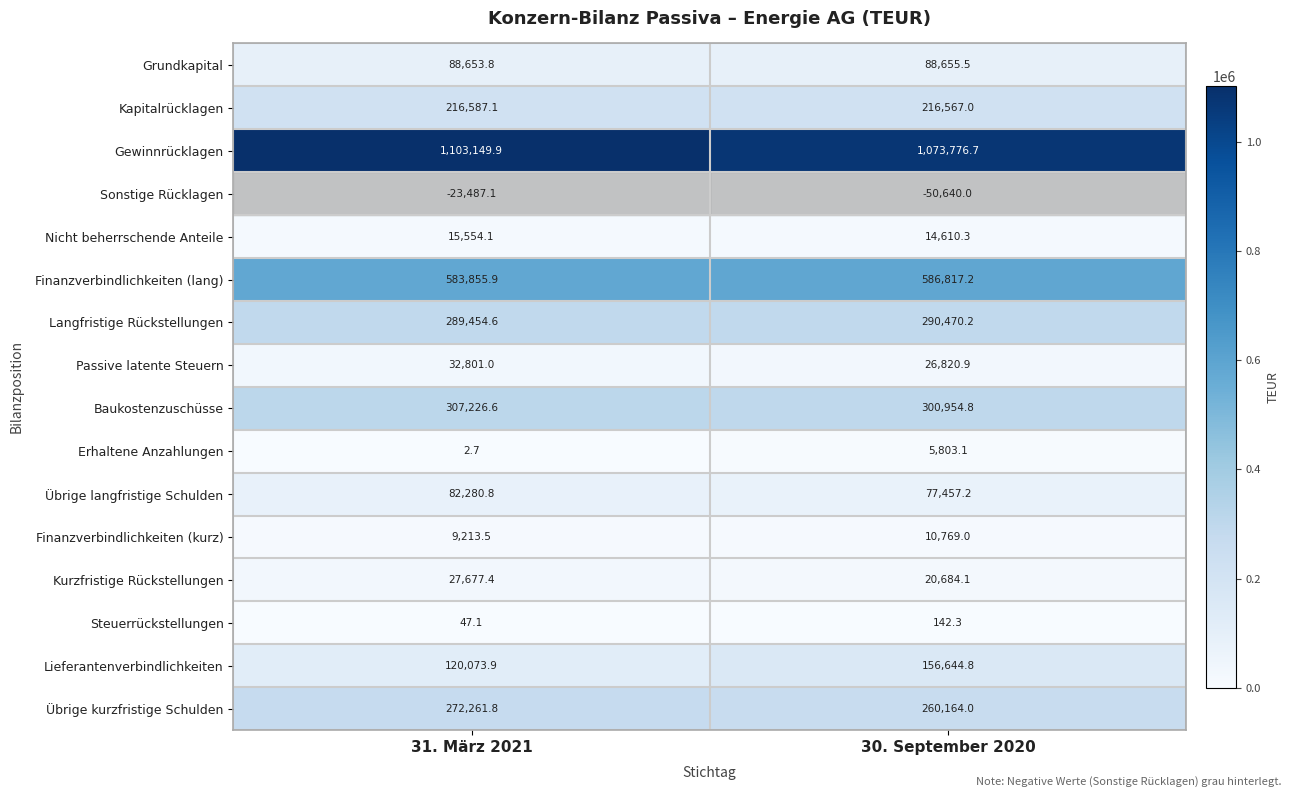

Which series has the largest range (max minus min)?

Lieferantenverbindlichkeiten